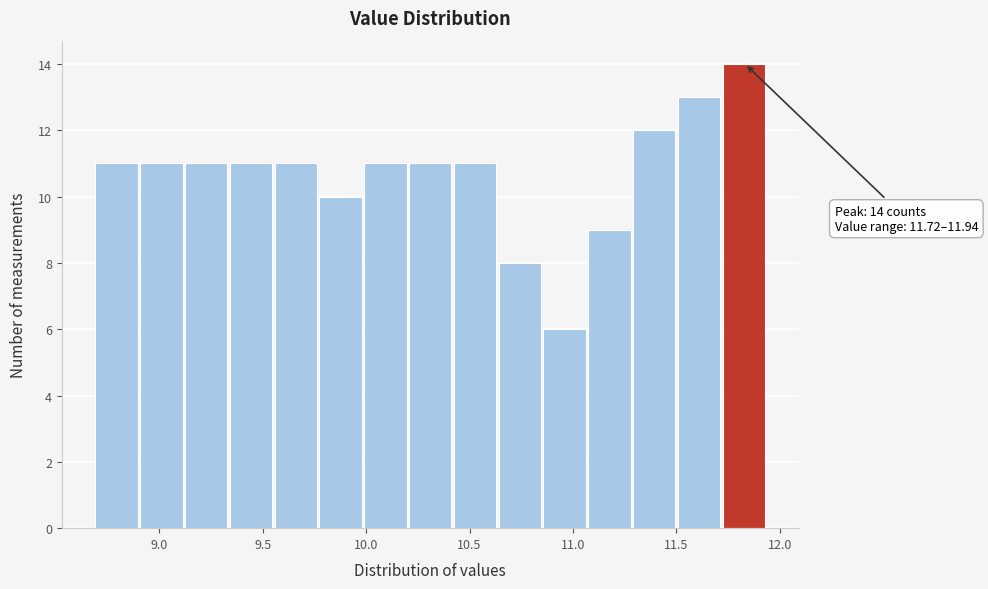

Over which range of the x-axis is the bar tallest?

11.70 to 11.95